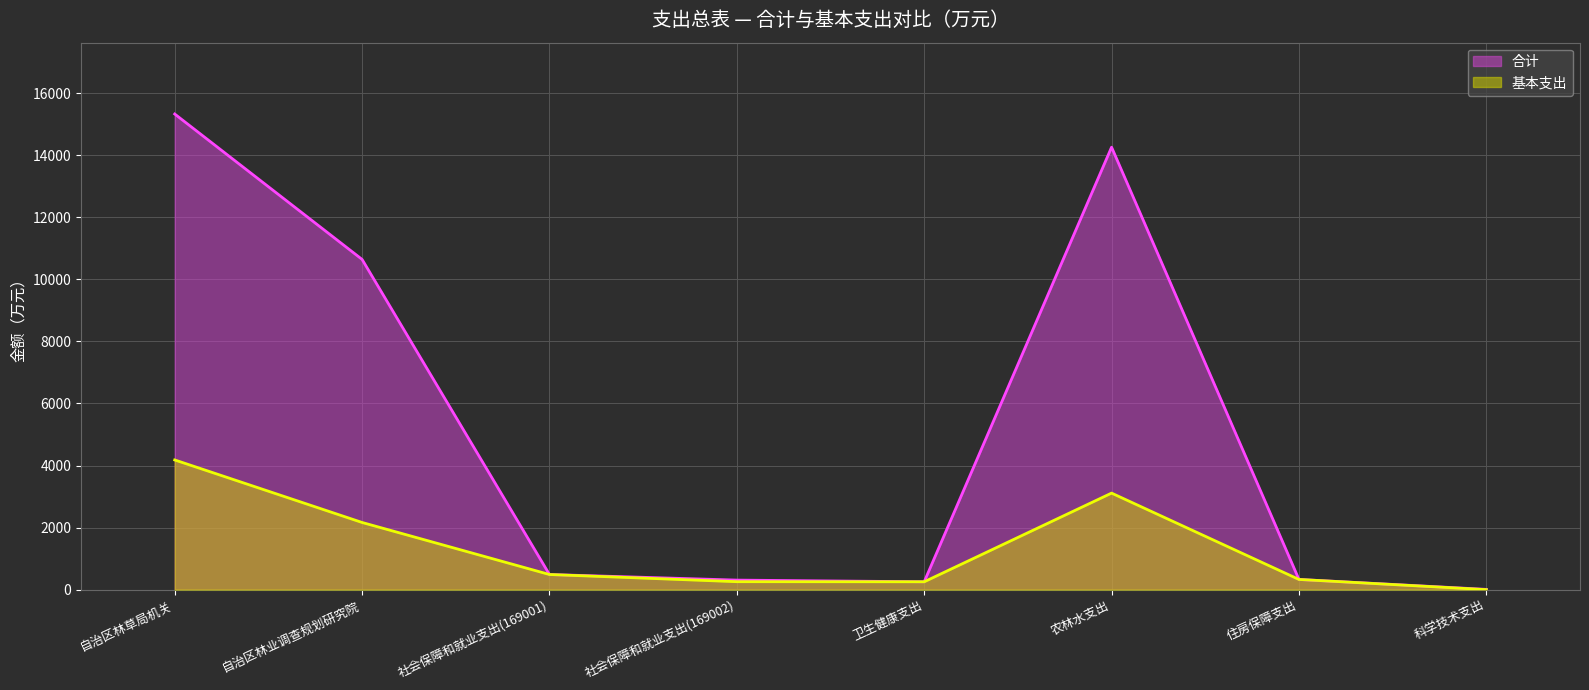

What is the value of the 合计 point at the 1st from the left?

15326.4